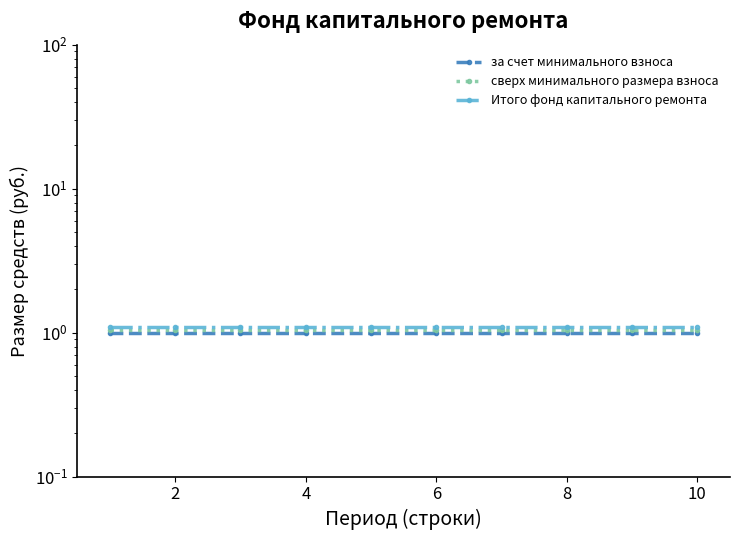

At 8, list the series in order from largest to smallest.

Итого фонд капитального ремонта, сверх минимального размера взноса, за счет минимального взноса